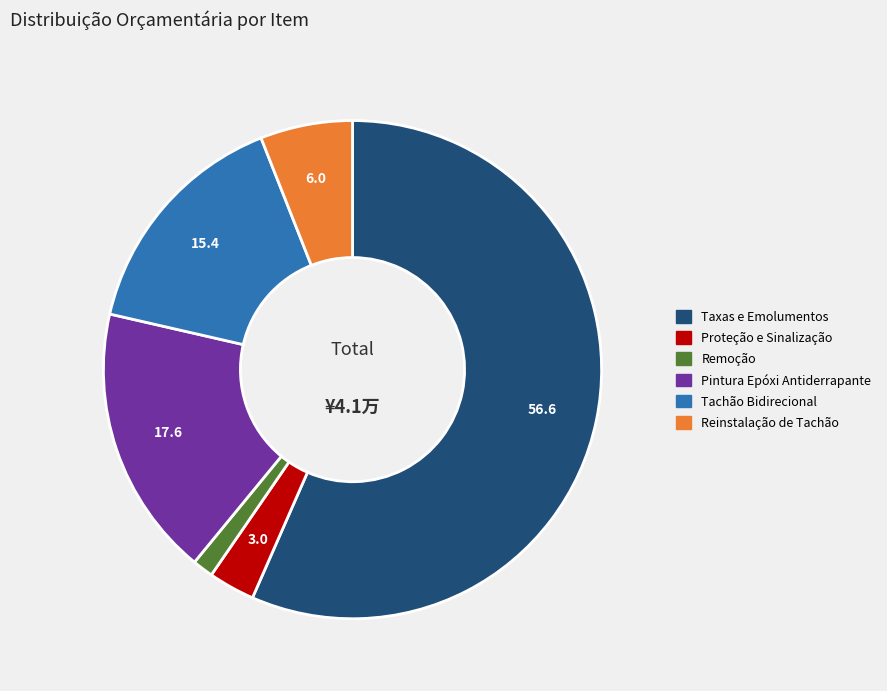

Between Taxas e Emolumentos and Reinstalação de Tachão, which is larger?

Taxas e Emolumentos